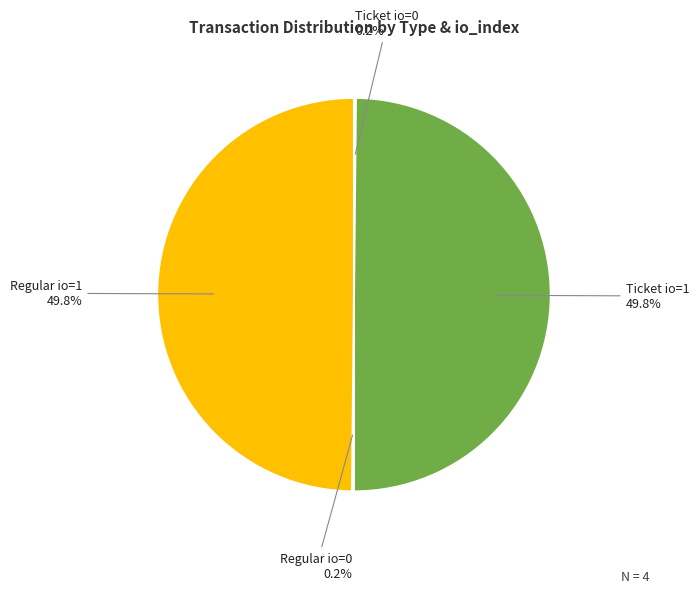

What is the ratio of the value at Regular io=1 to the value at Ticket io=1?

1.0